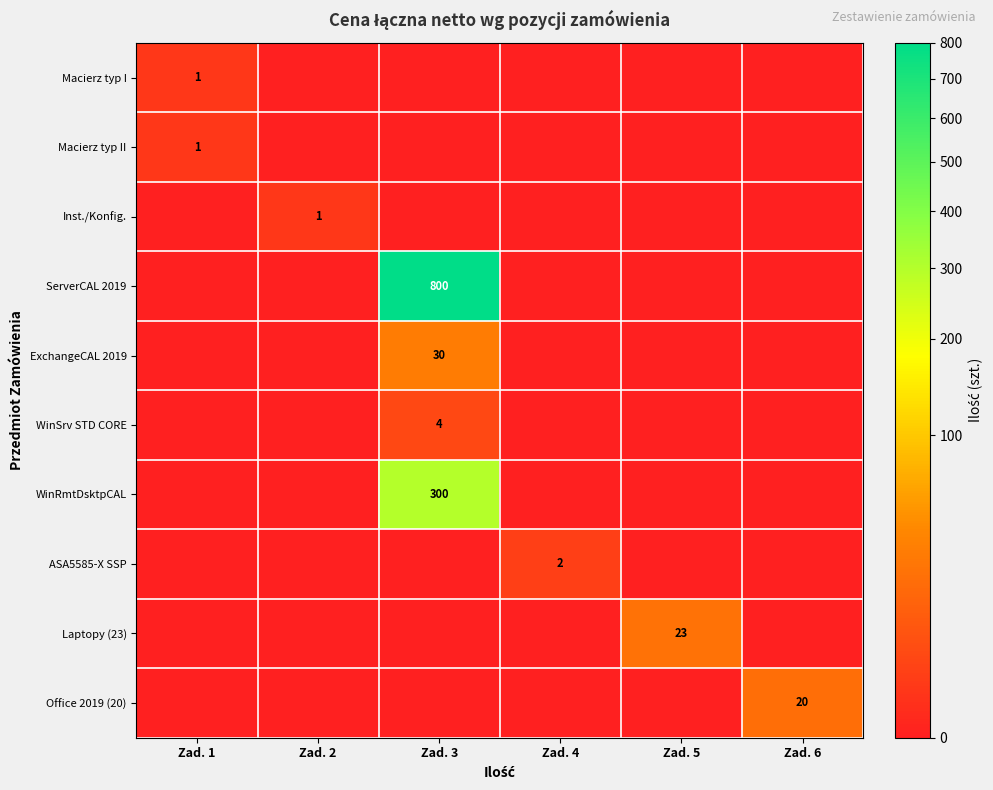

The WinRmtDsktpCAL series shows 192 at Zad. 3. True or false?

False